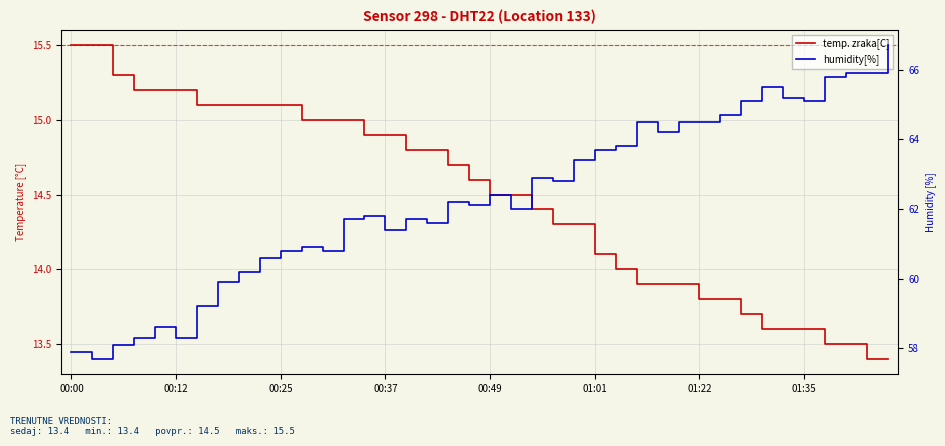

True or false: temp. zraka[C] and humidity[%] cross at least once.

False